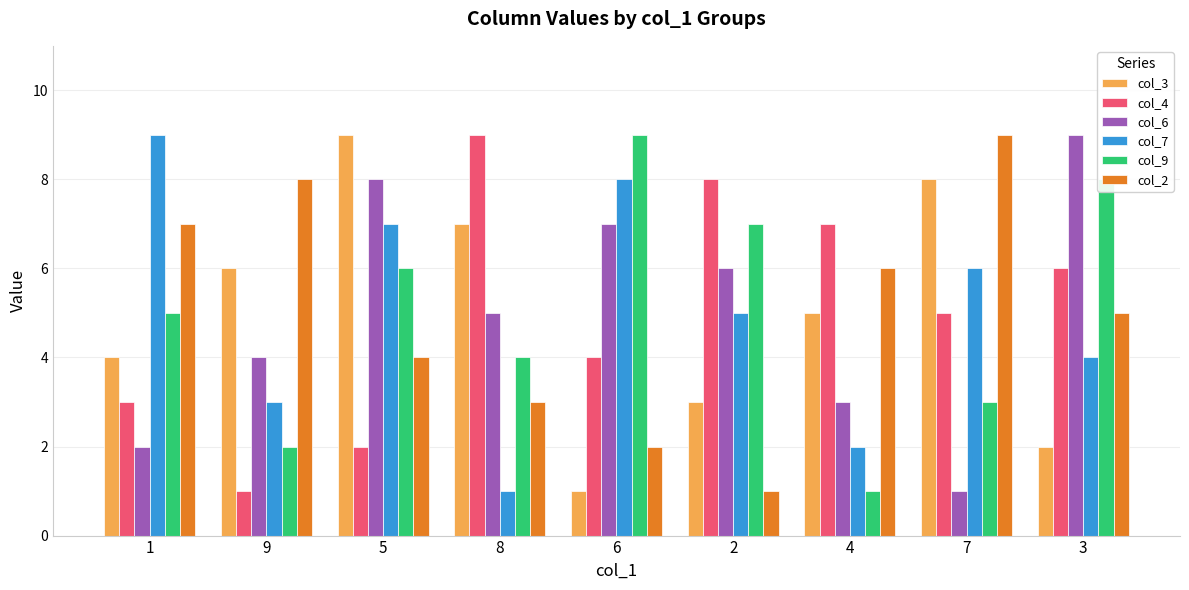

True or false: col_2 has a value of 3 at 9.

False